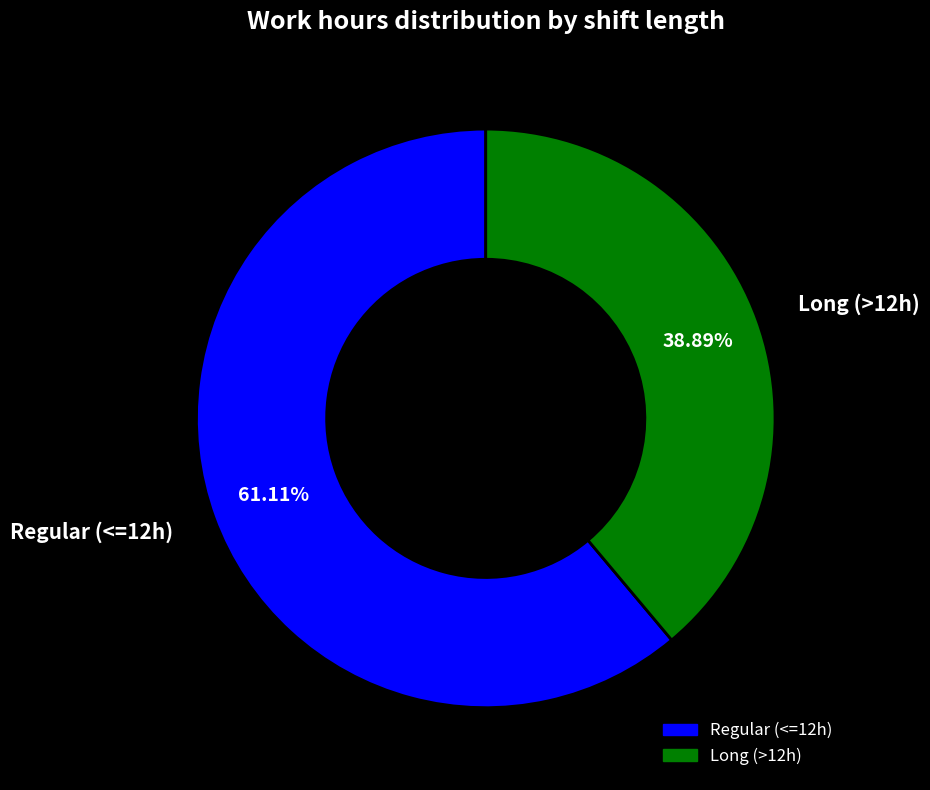

Is there any slice that represents more than half of the pie?

Yes